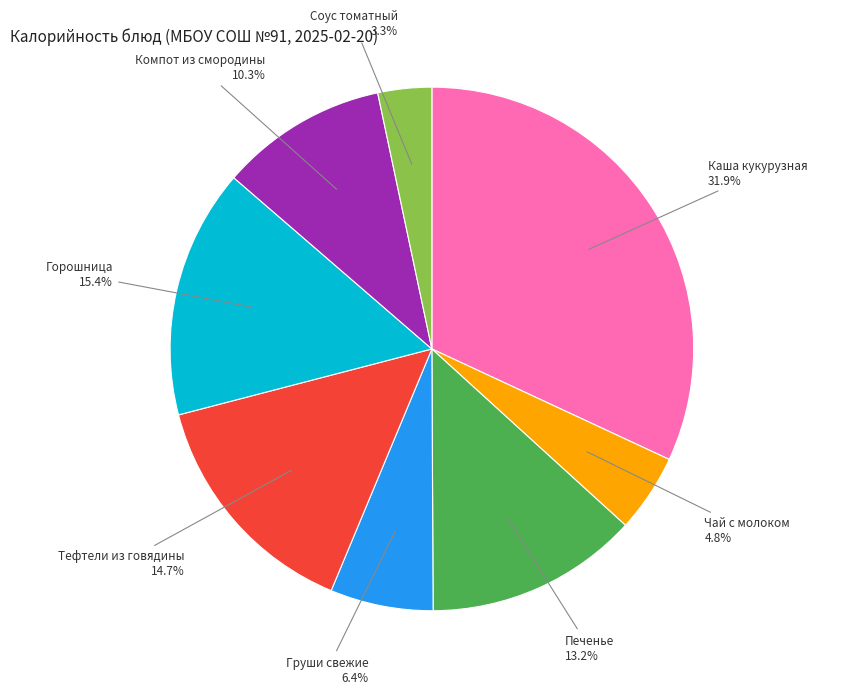

Is there any slice that represents more than half of the pie?

No